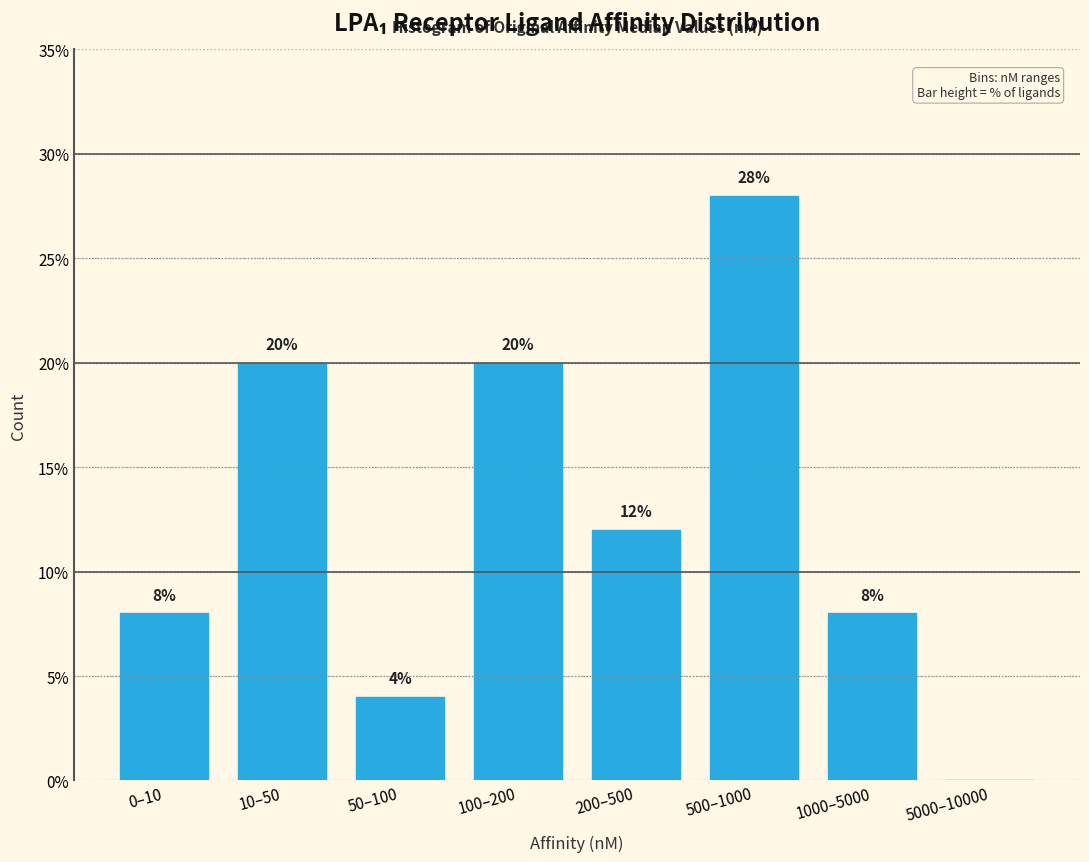

Reading left to right, extract all data points from this chart.

0–10=8.0	10–50=20.0	50–100=4.0	100–200=20.0	200–500=12.0	500–1000=28.0	1000–5000=8.0	5000–10000=0.0